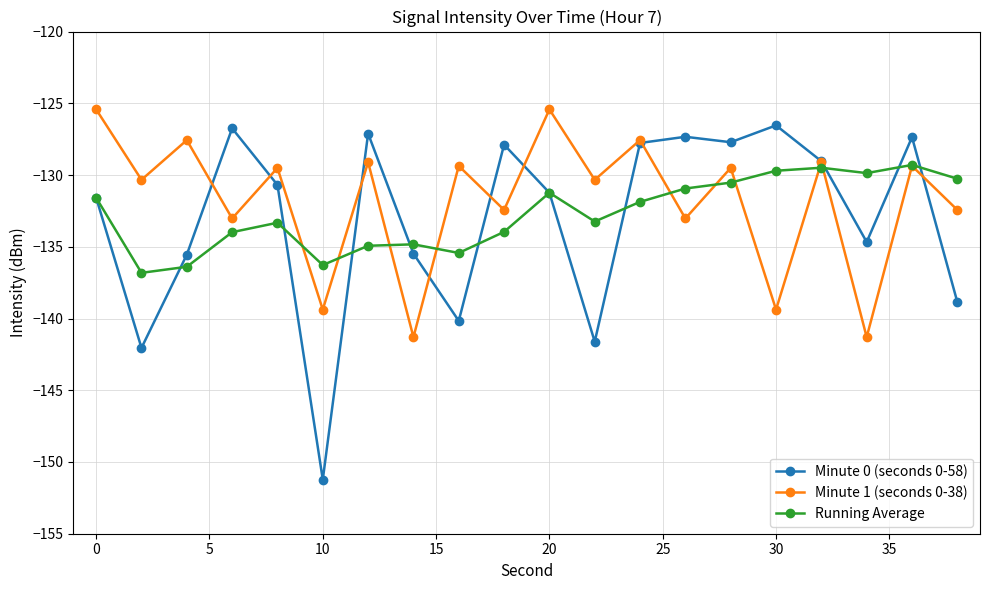

How many interior local valleys does the Minute 0 (seconds 0-58) series have?

6